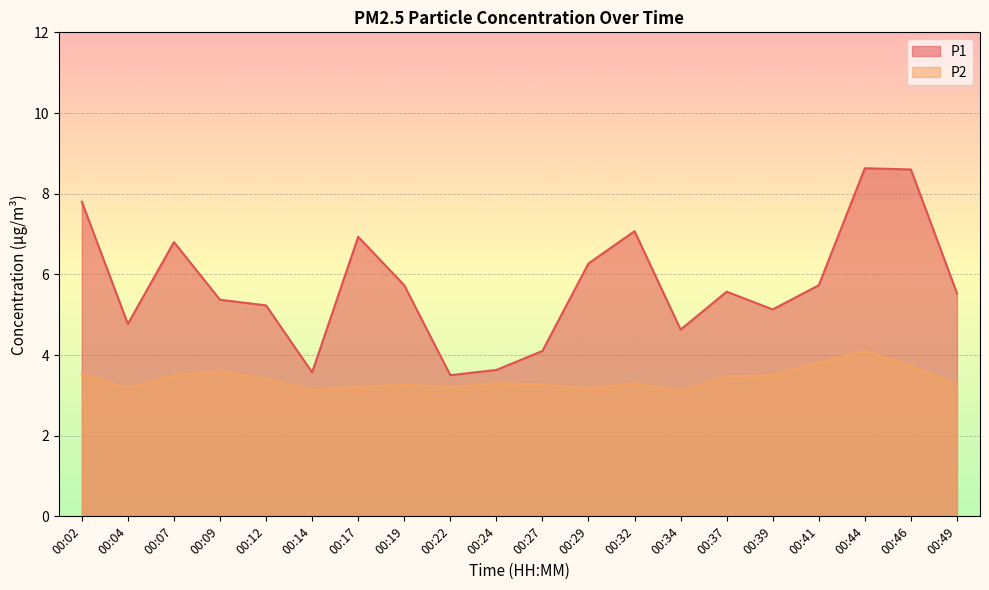

Which category has the highest value across all series?

00:44